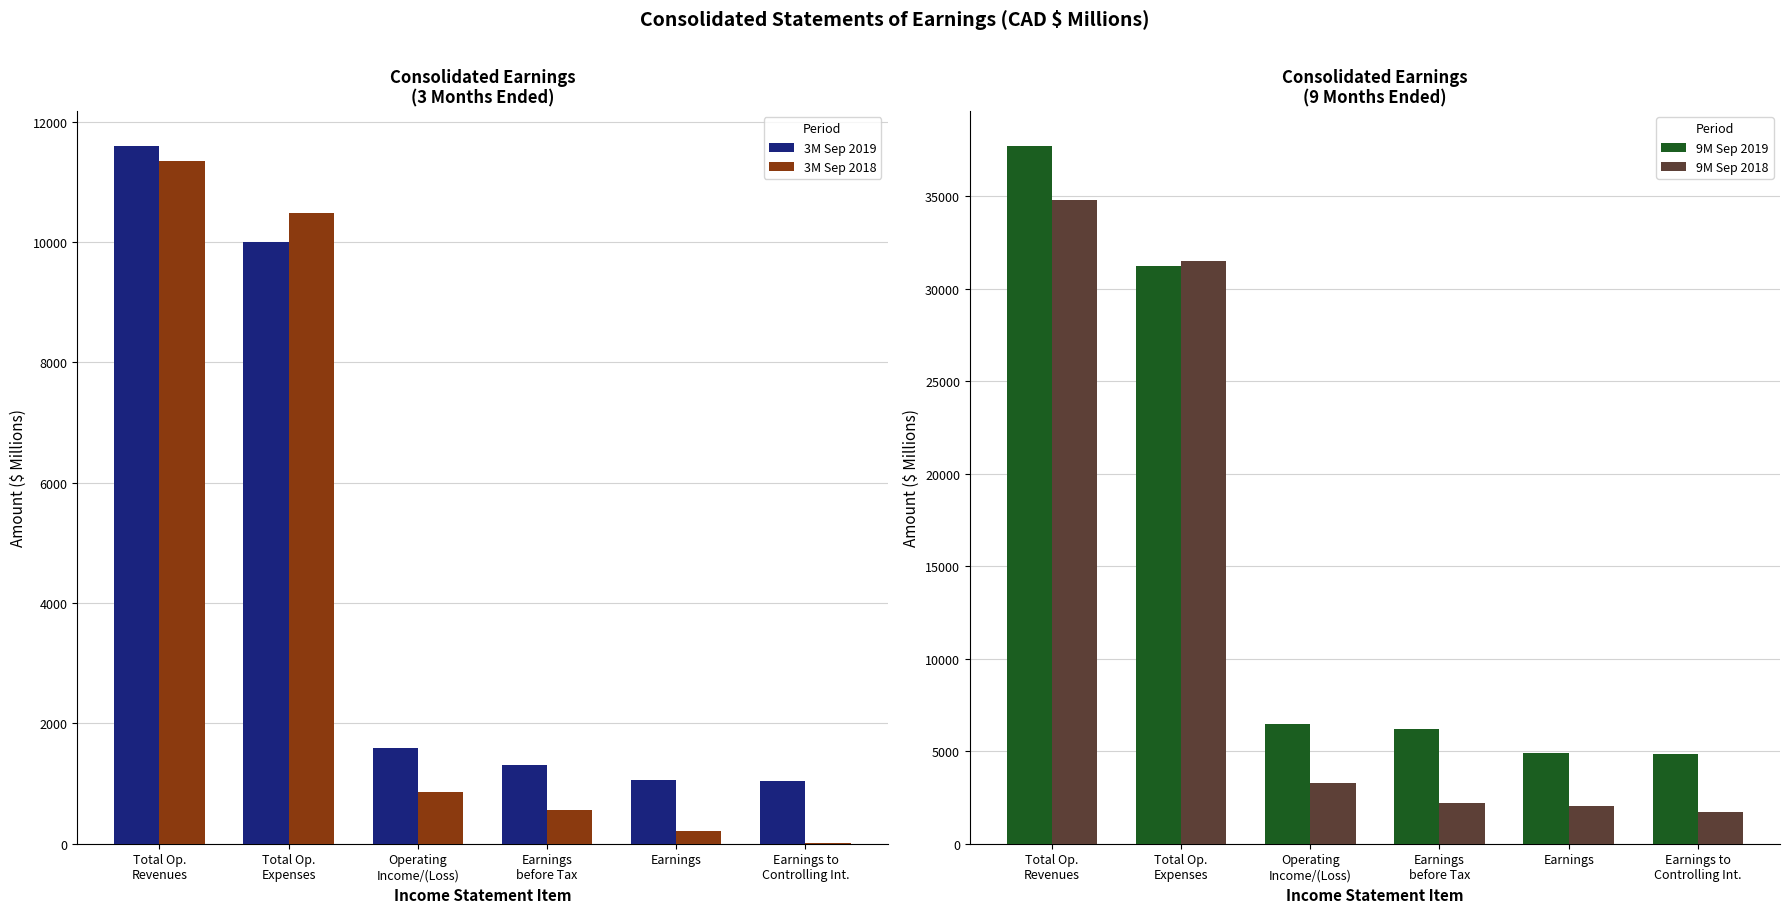

Where is 9M Sep 2019 nearest to the value 21290?

Total Op.
Expenses